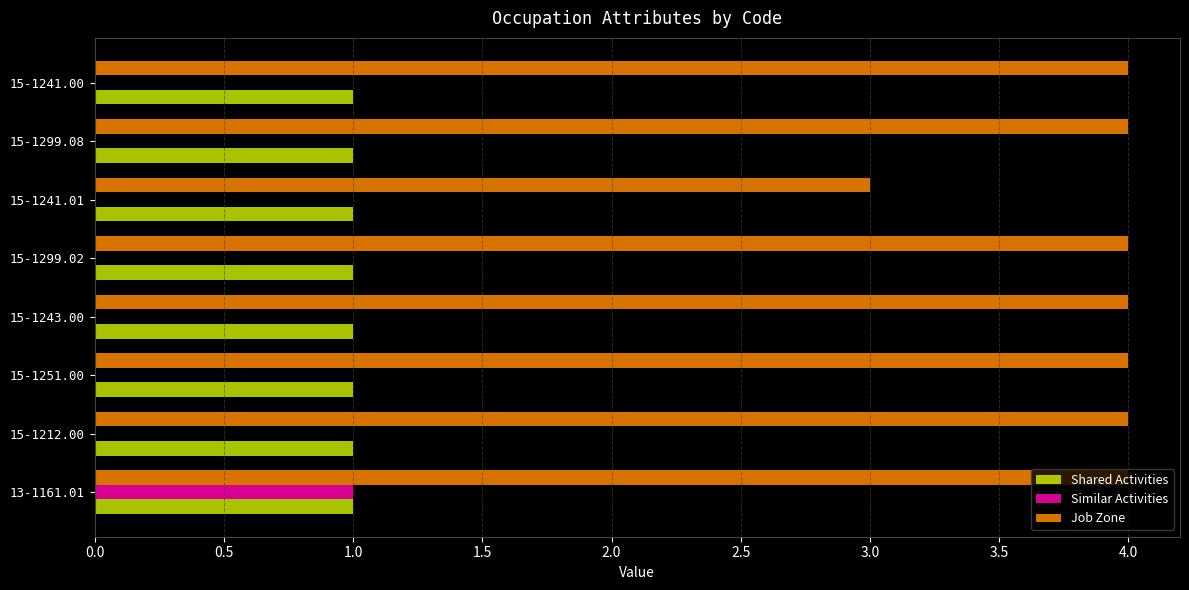

True or false: Shared Activities has a value of 1 at 15-1212.00.

True